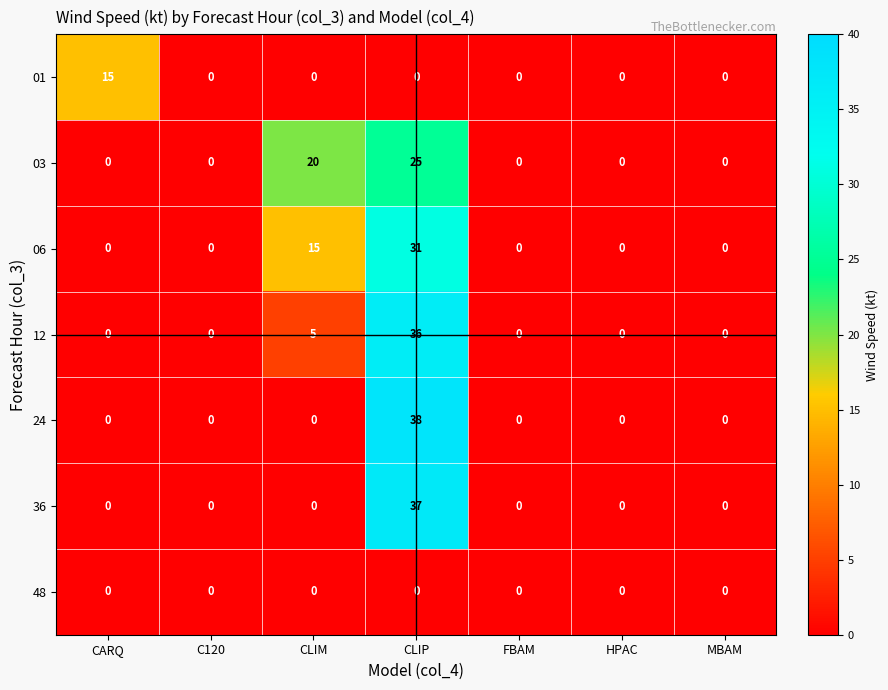

How many distinct data groups are displayed?

7